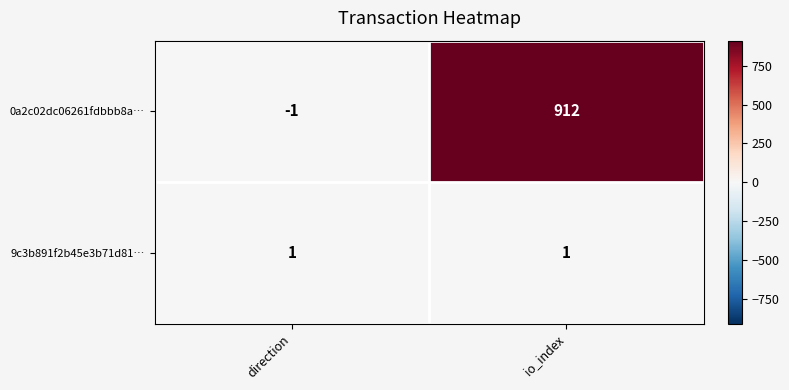

What is the sum of all 0a2c02dc06261fdbbb8a… values?

911